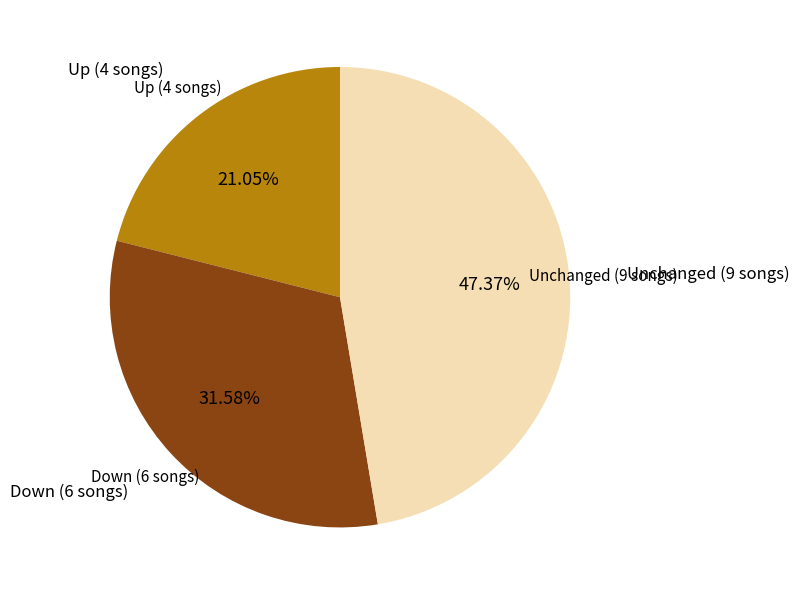

Is there a majority slice in this chart?

No